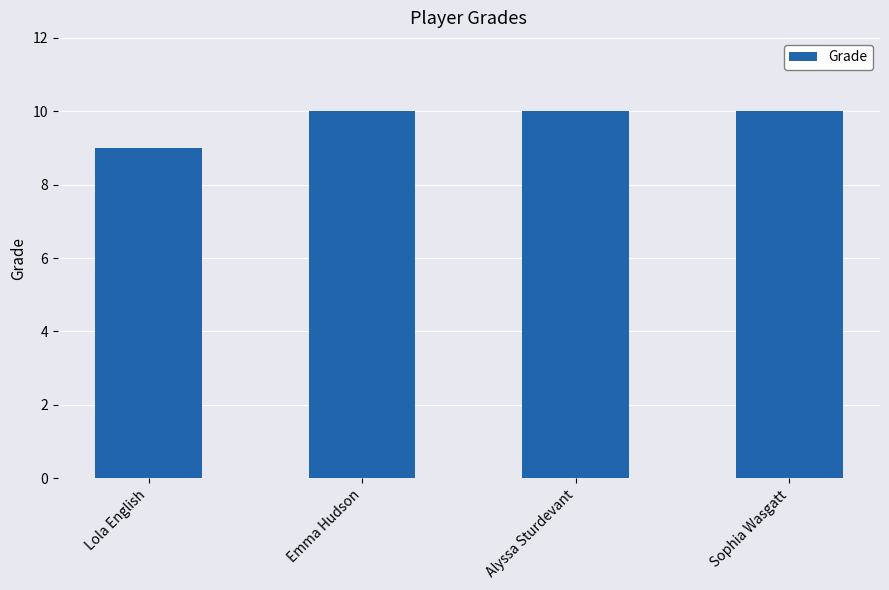

What is the smallest value displayed?

9